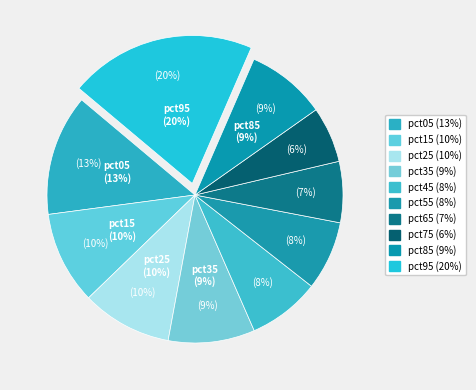

Does any single category account for the majority?

No